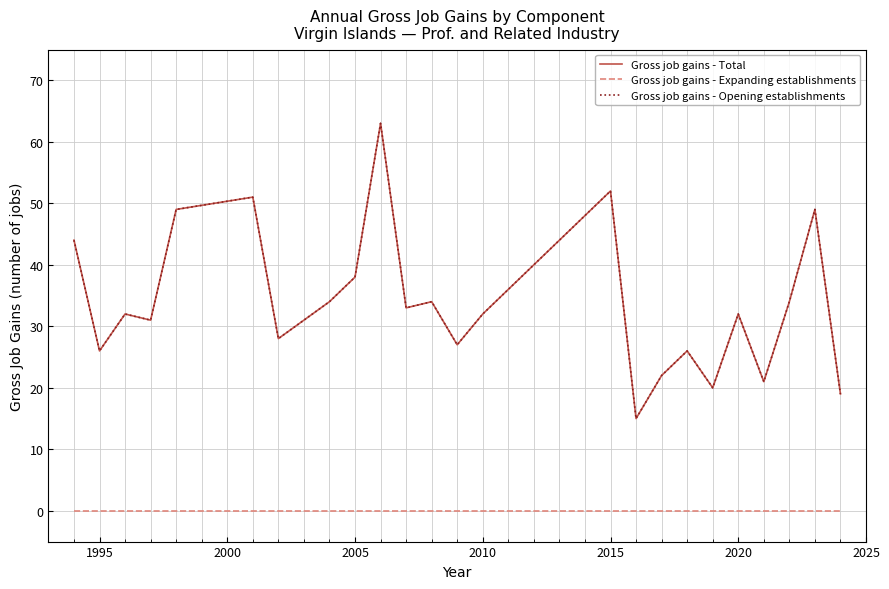

Does the chart display data point markers on the line(s)?

No